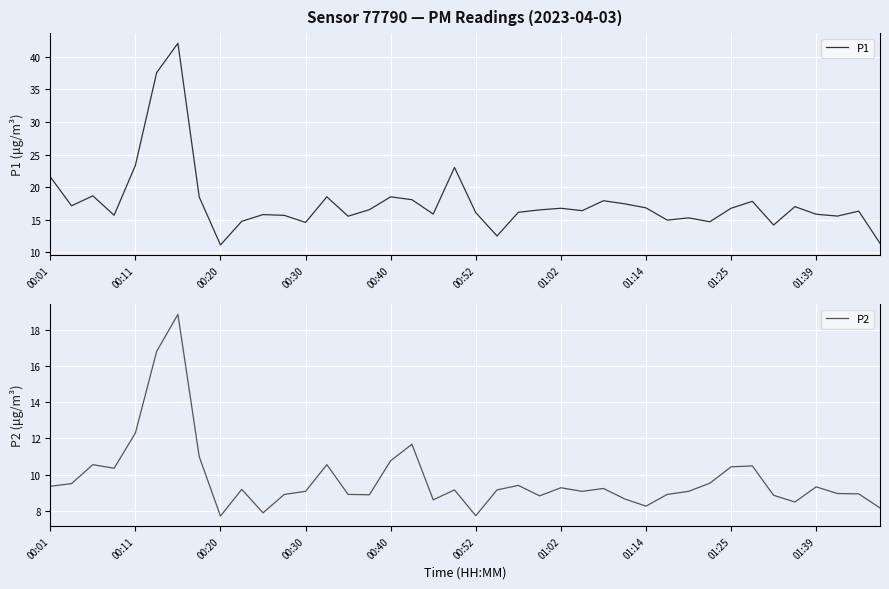

What is the minimum value for P1?

11.2